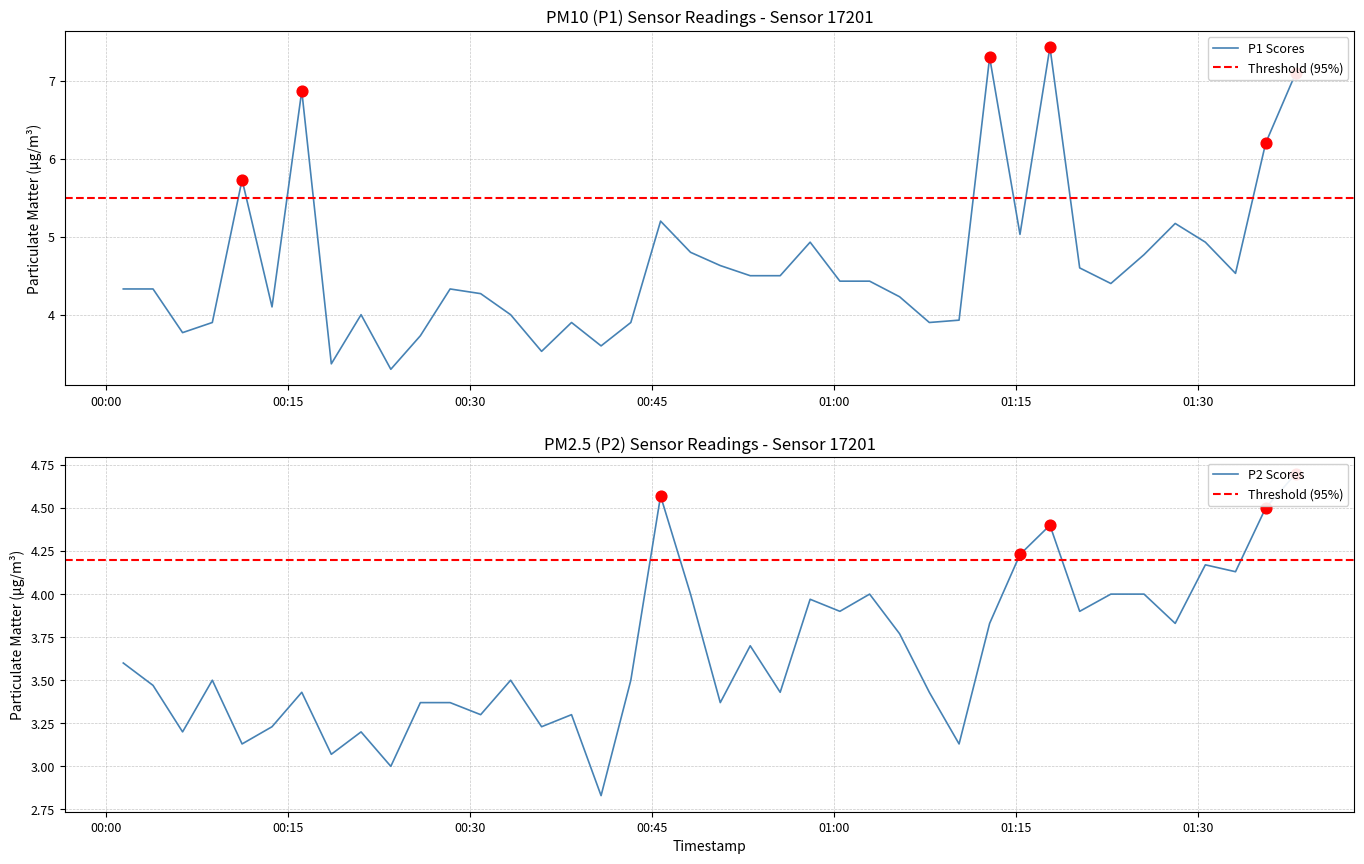

Which series has the largest Y range (max minus min)?

P1